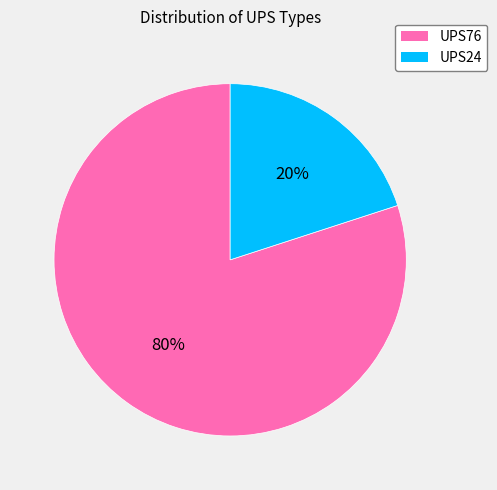

True or false: UPS24 accounts for 20% of the total.

True